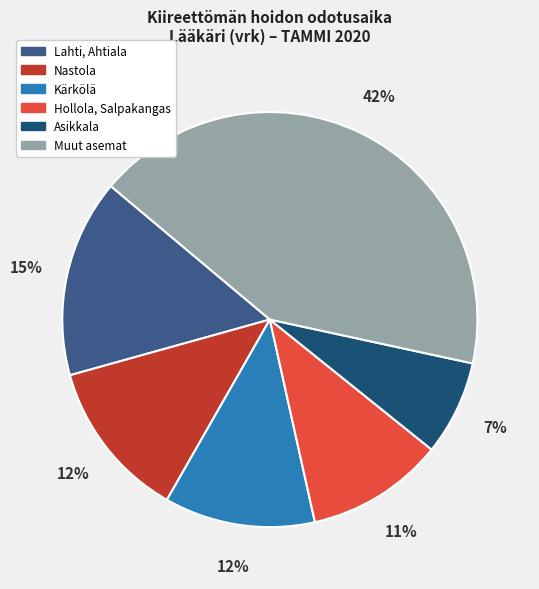

Does any single category account for the majority?

No